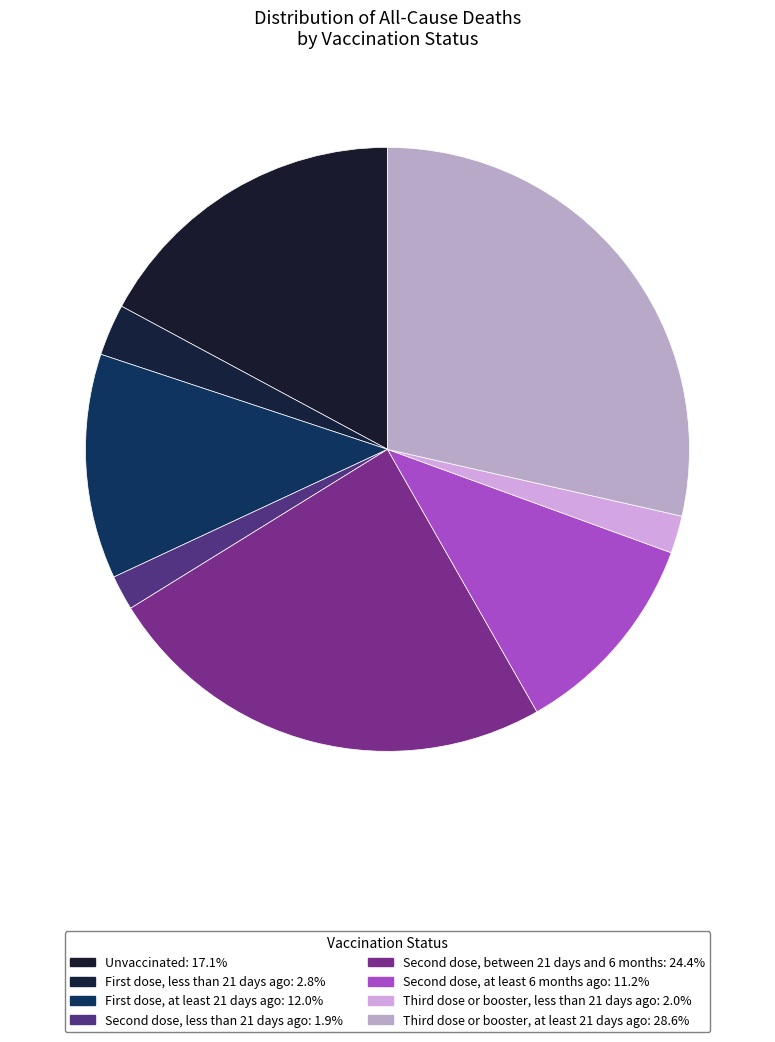

How many segments does this pie chart have?

8